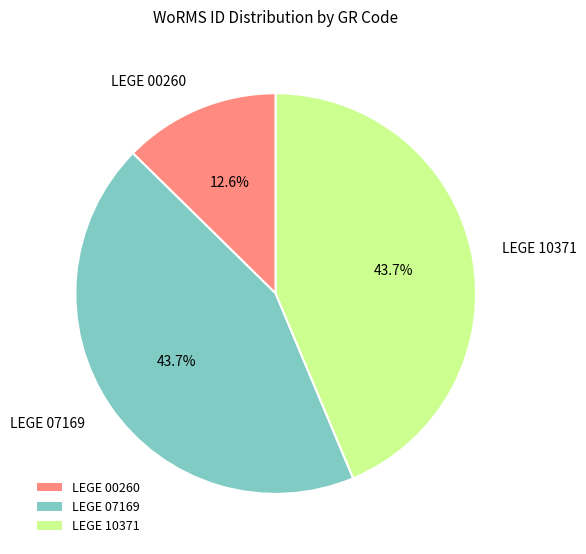

To the nearest percent, what is the combined percentage of LEGE 00260 and LEGE 07169?

56%